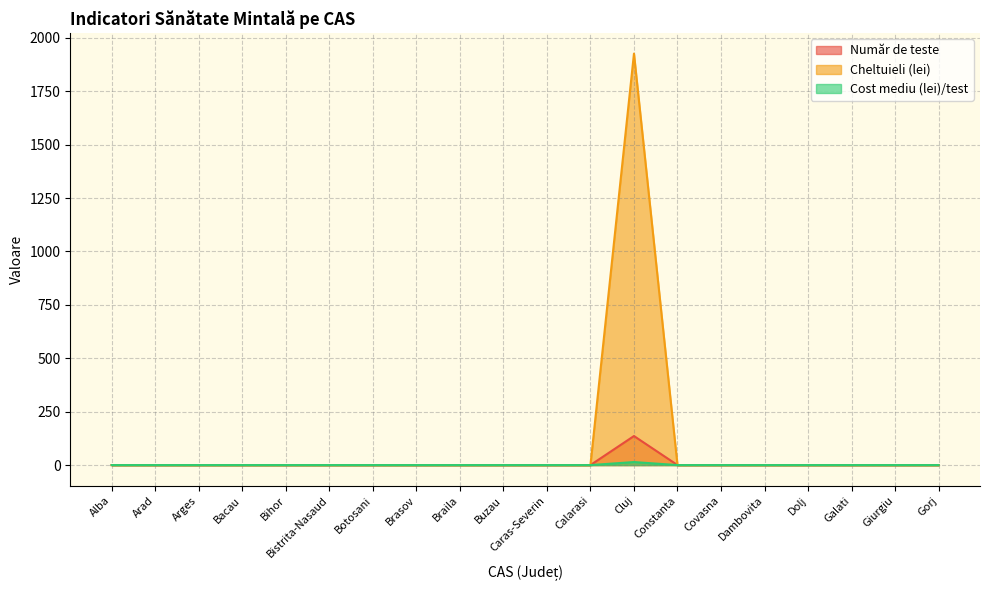

What is the difference between the maximum and second lowest values in the Cheltuieli (lei) series?

1926.3